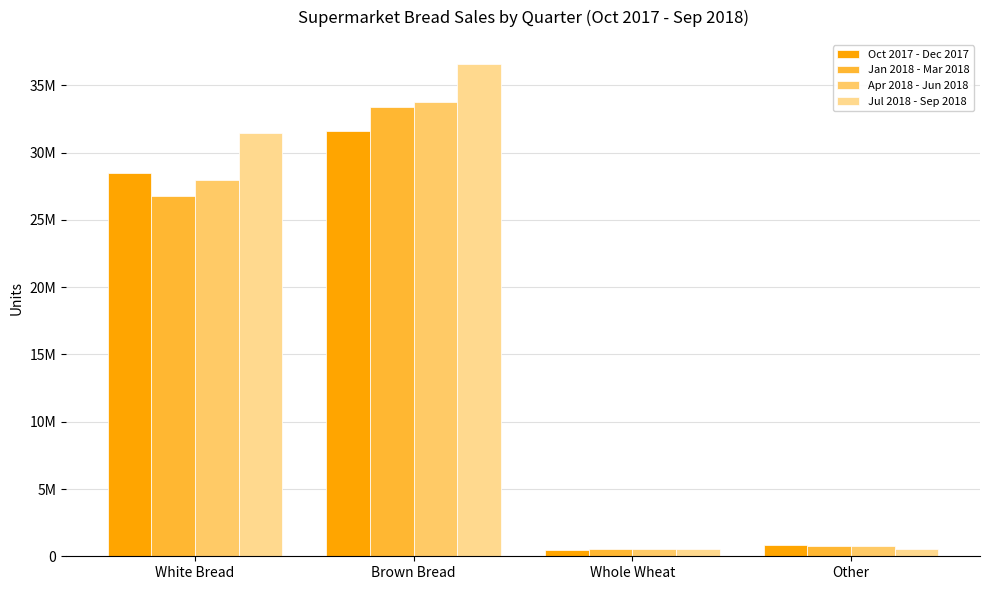

Rank the series by their maximum value, from lowest to highest.

Oct 2017 - Dec 2017, Jan 2018 - Mar 2018, Apr 2018 - Jun 2018, Jul 2018 - Sep 2018